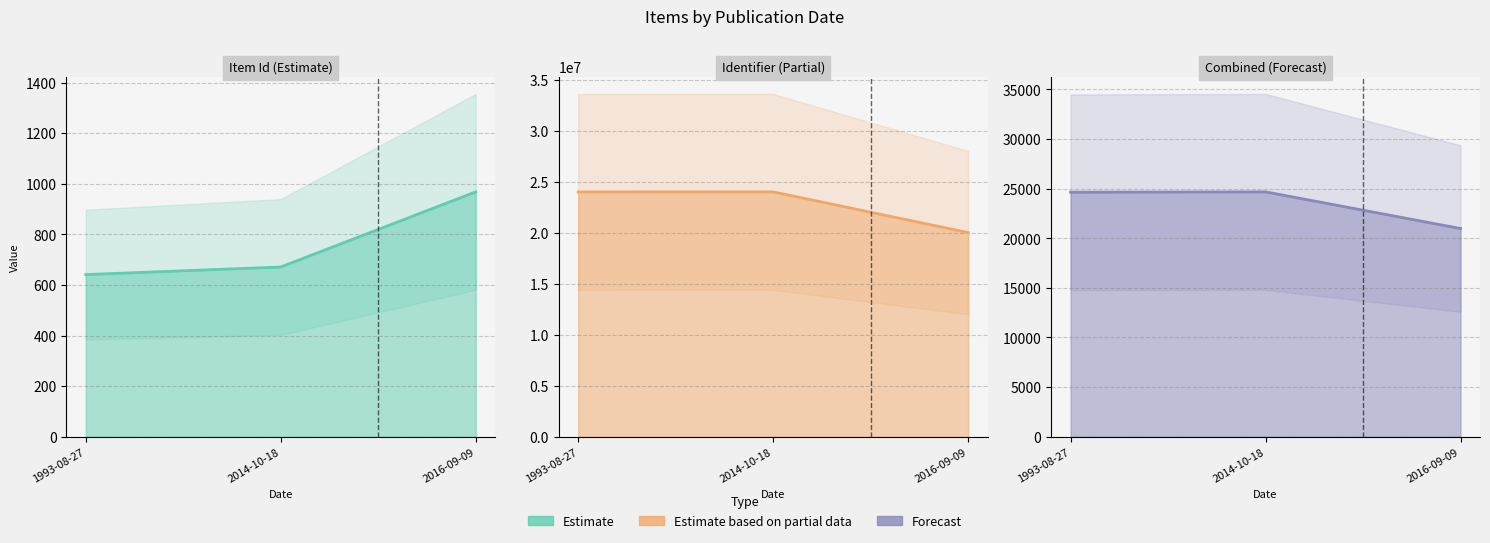

Reading left to right, extract all data points from this chart.

Estimate: 1993-08-27=641.0	2014-10-18=671.0	2016-09-09=968.0
Estimate based on partial data: 1993-08-27=24000306.0	2014-10-18=24004551.0	2016-09-09=20014315.0
Forecast: 1993-08-27=24641.3	2014-10-18=24675.6	2016-09-09=20982.3